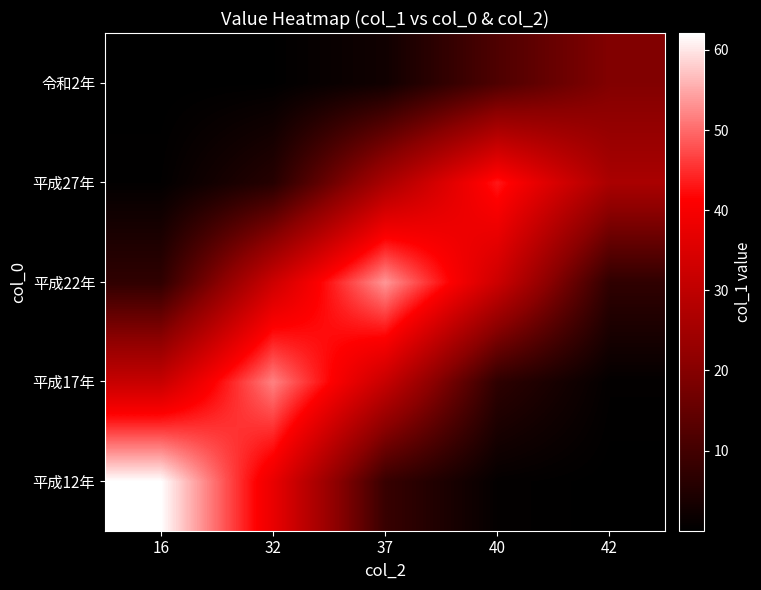

At which category is the sum across all series the highest?

32